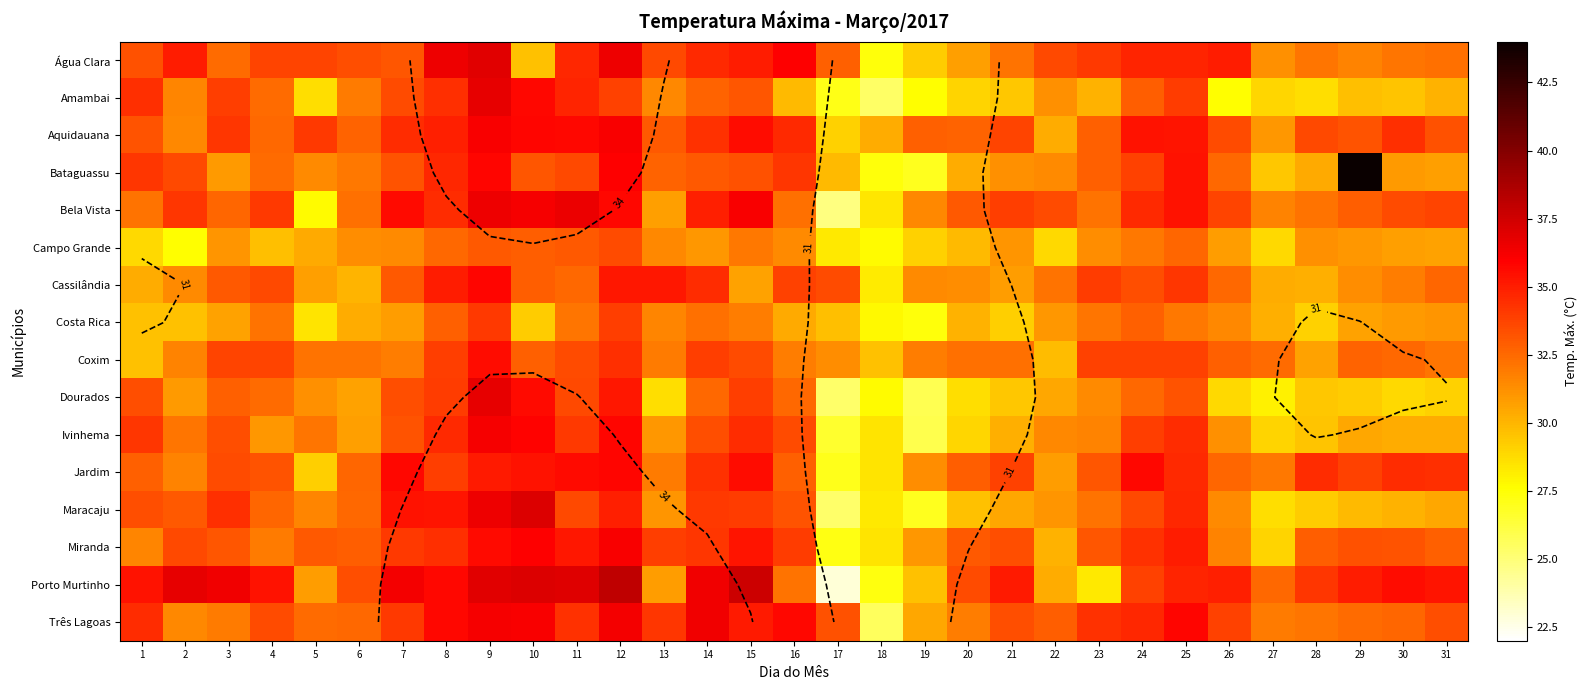

Read the Bela Vista value at 4.

34.1